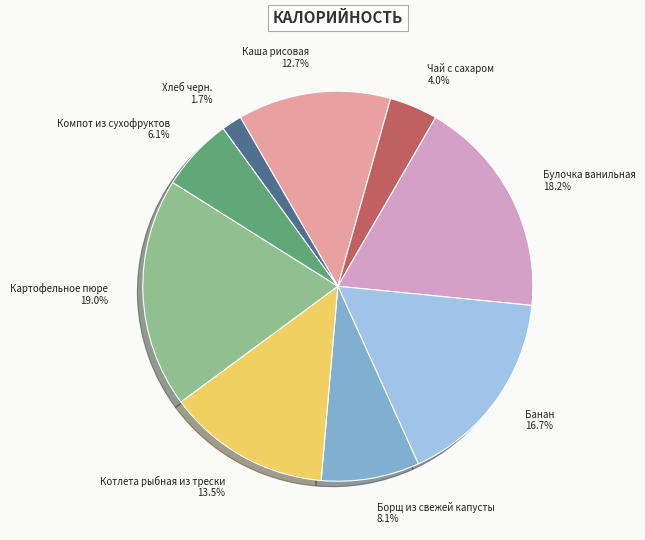

How many segments does this pie chart have?

9